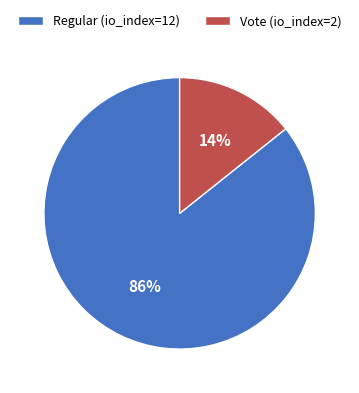

To the nearest percent, what is the combined percentage of Regular (io_index=12) and Vote (io_index=2)?

100%